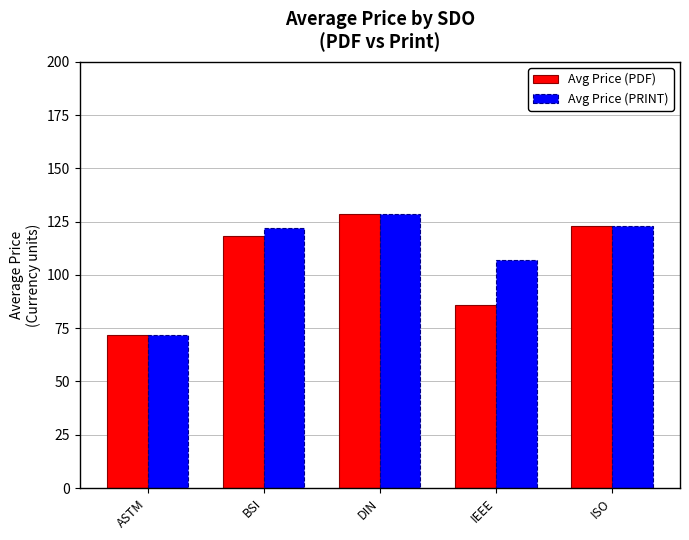

What is the label of the 1st bar from the right?

ISO